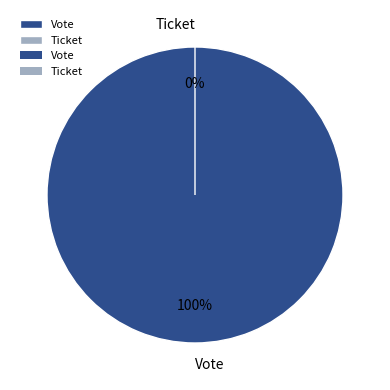

Rank the categories by value from lowest to highest.

Ticket, Vote